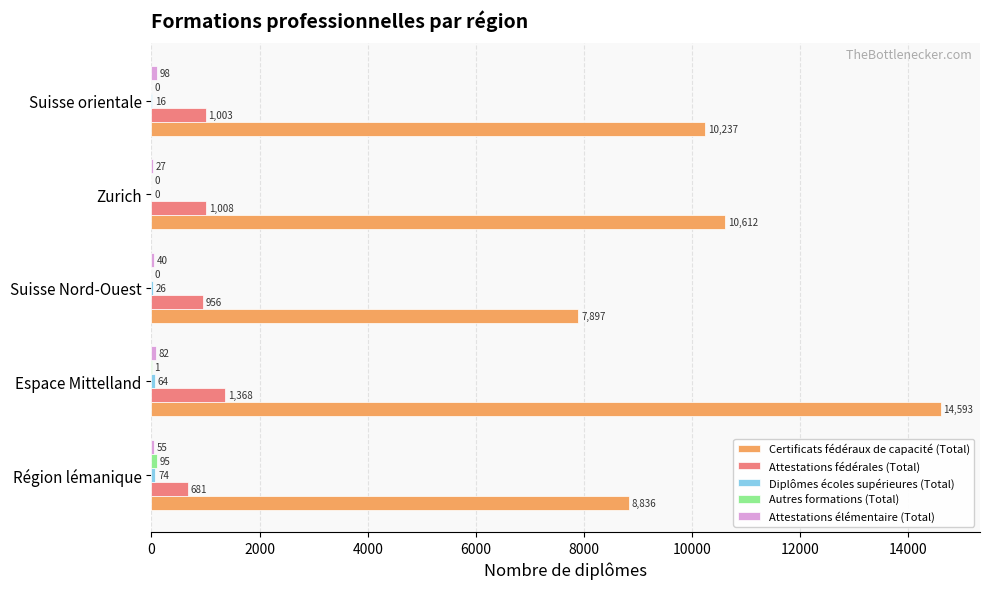

Which series has the largest total across all categories?

Certificats fédéraux de capacité (Total)